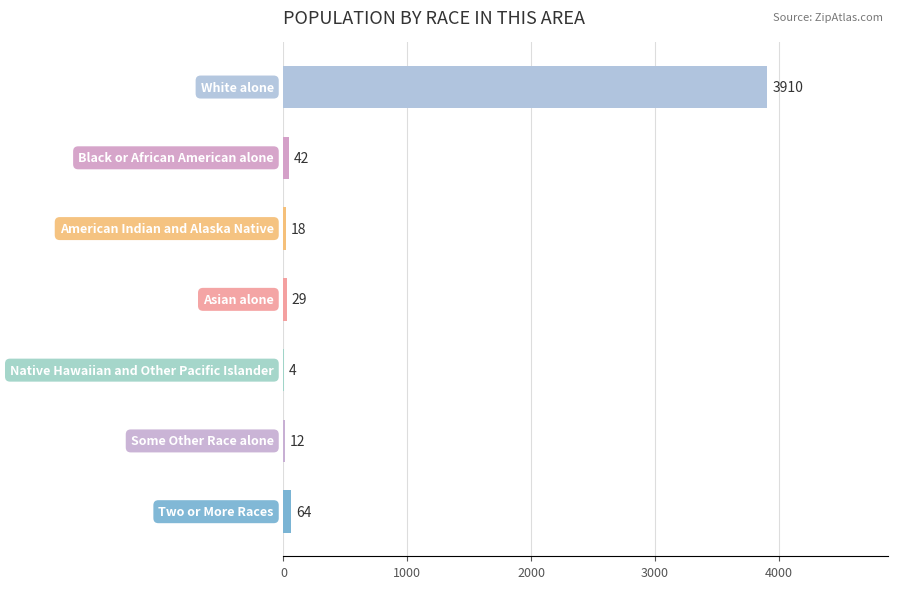

What is the greatest value displayed?

3910